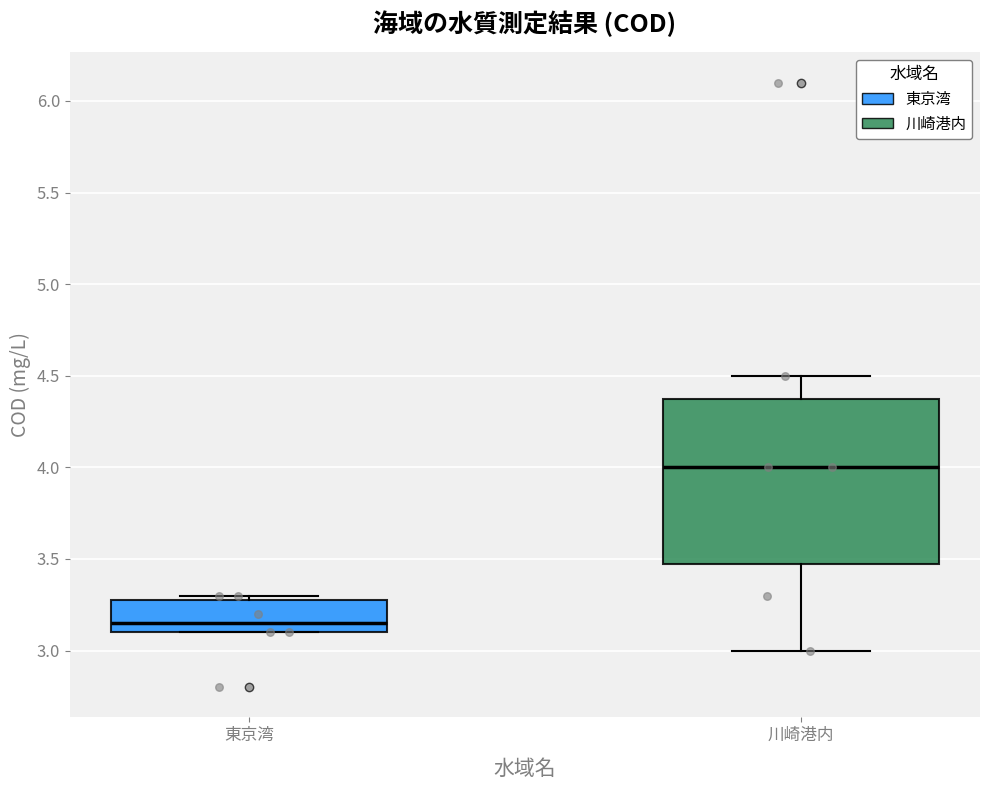

Which box's median line is the highest?

川崎港内